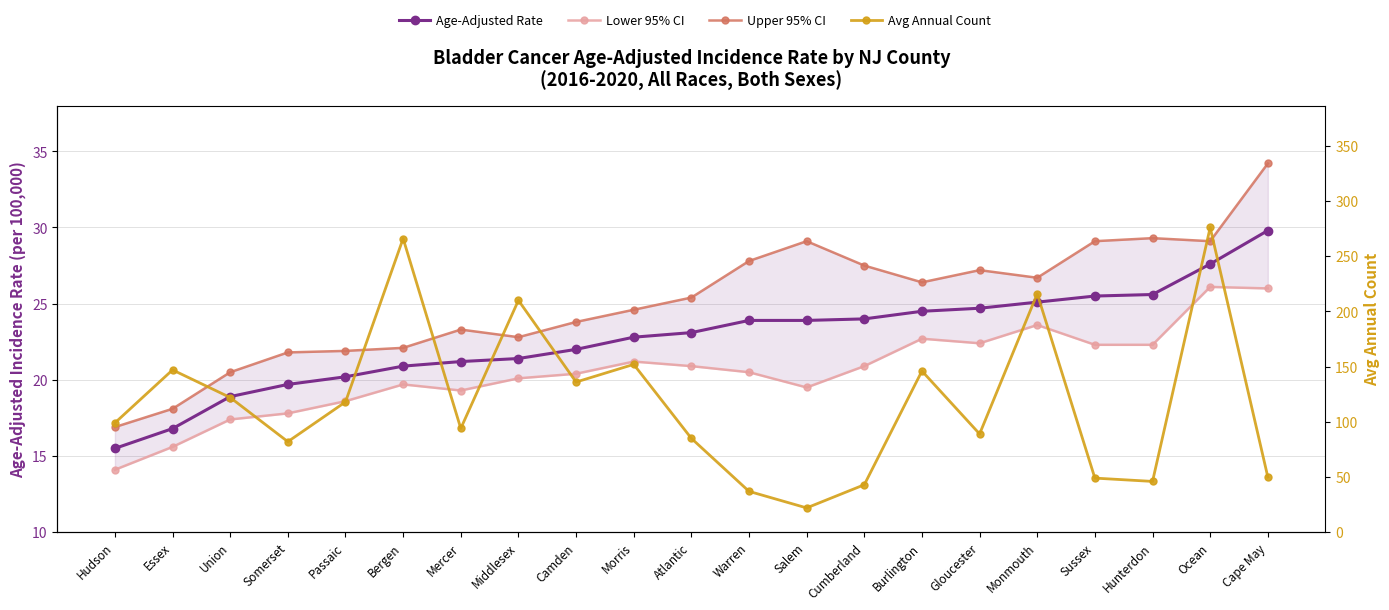

What is the difference between the maximum and second lowest values in the Lower 95% CI series?

10.5